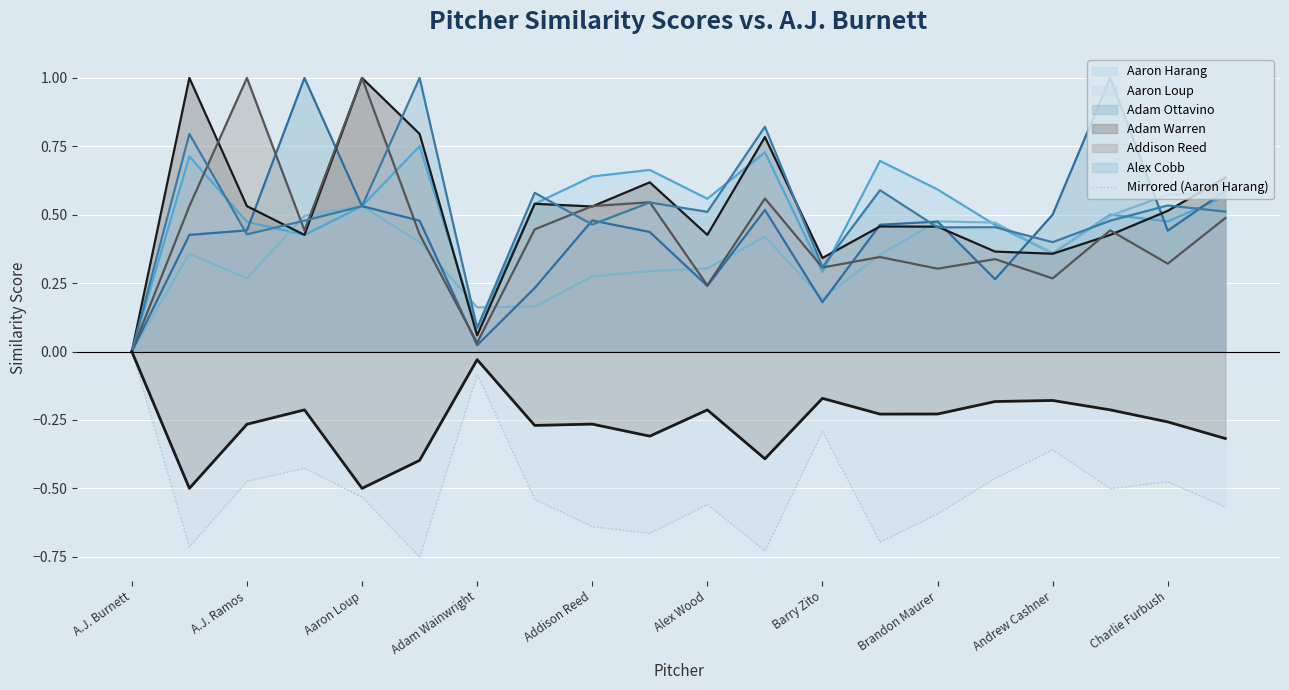

Reading left to right, extract all data points from this chart.

-0.0	-0.7	-0.5	-0.4	-0.5	-0.8	-0.1	-0.5	-0.6	-0.7	-0.6	-0.7	-0.3	-0.7	-0.6	-0.5	-0.4	-0.5	-0.5	-0.6